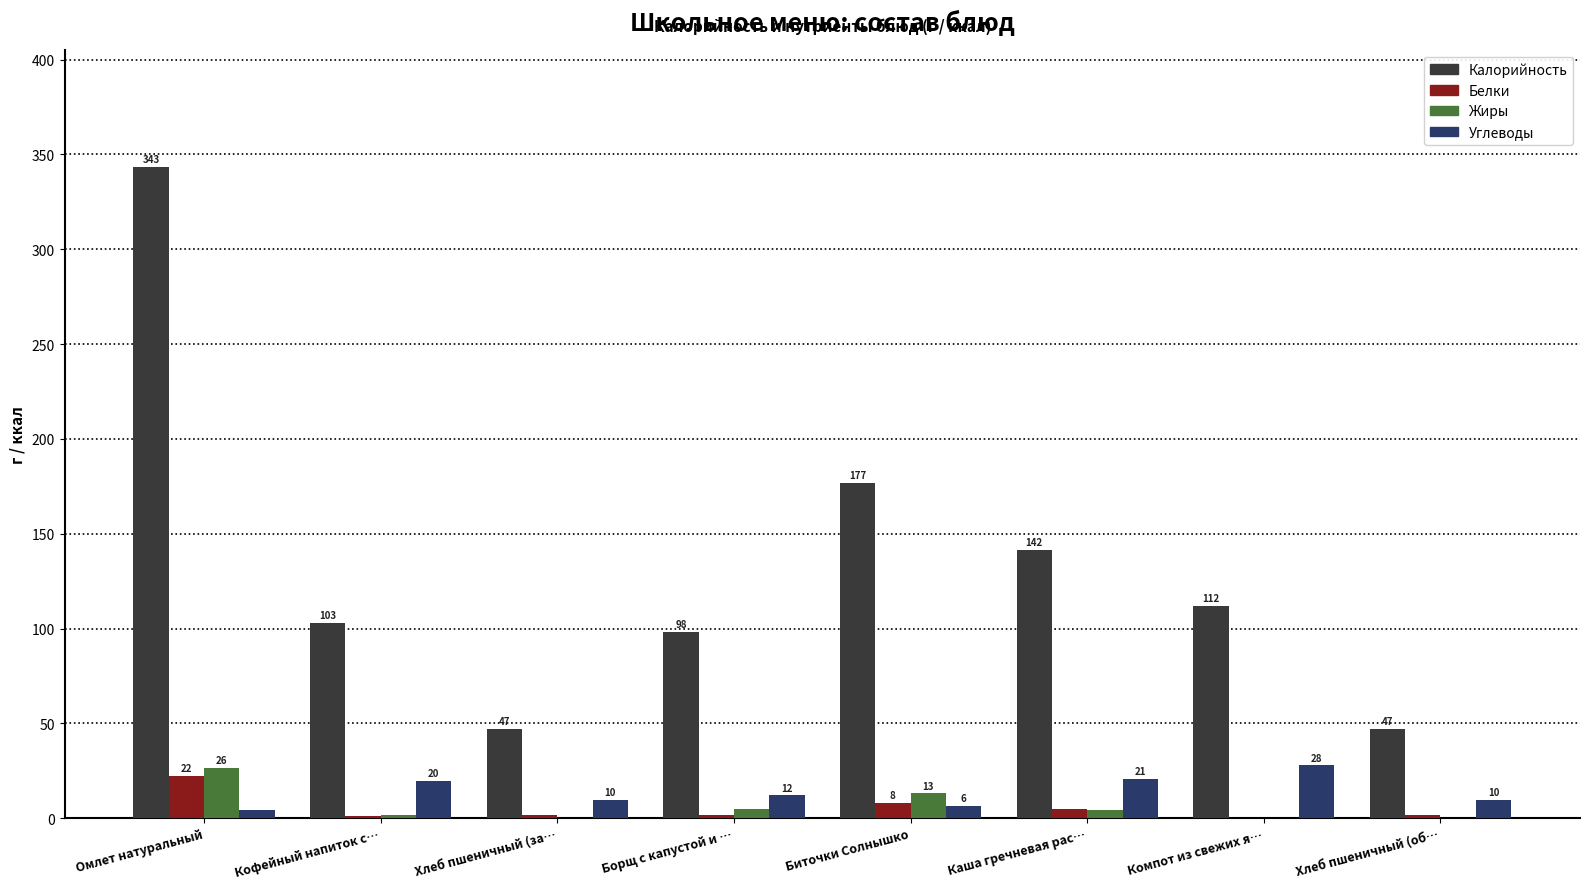

What is the greatest value displayed?

343.4